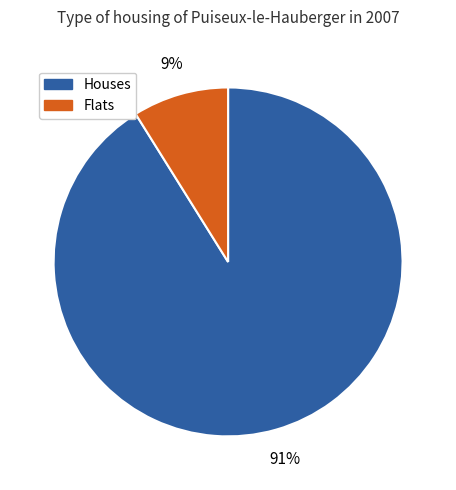

How many segments does this pie chart have?

2